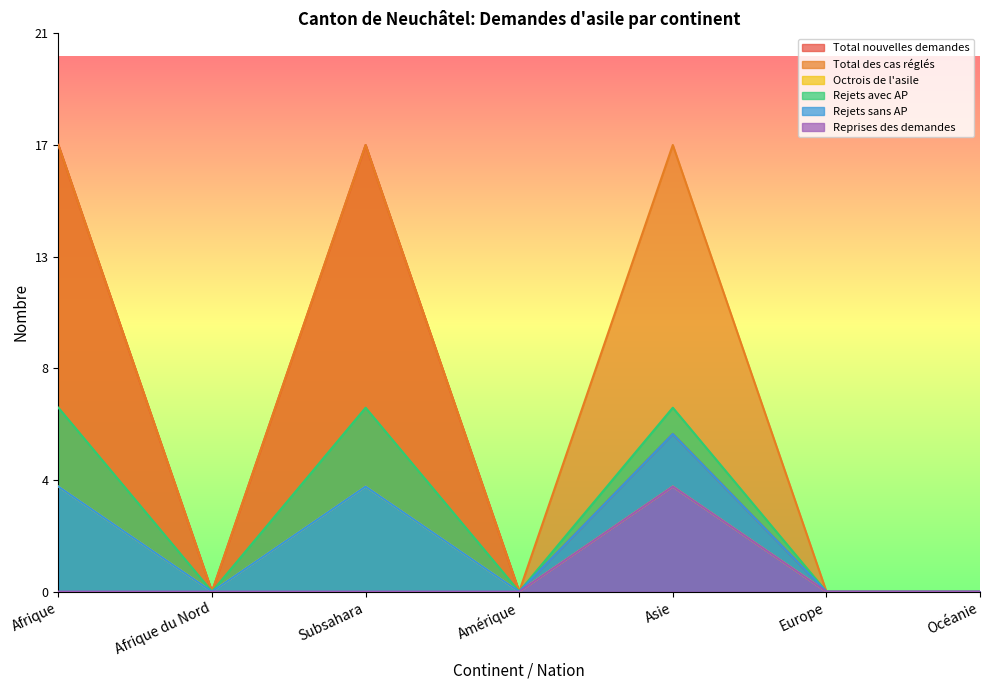

True or false: Total nouvelles demandes and Total des cas réglés cross at least once.

False